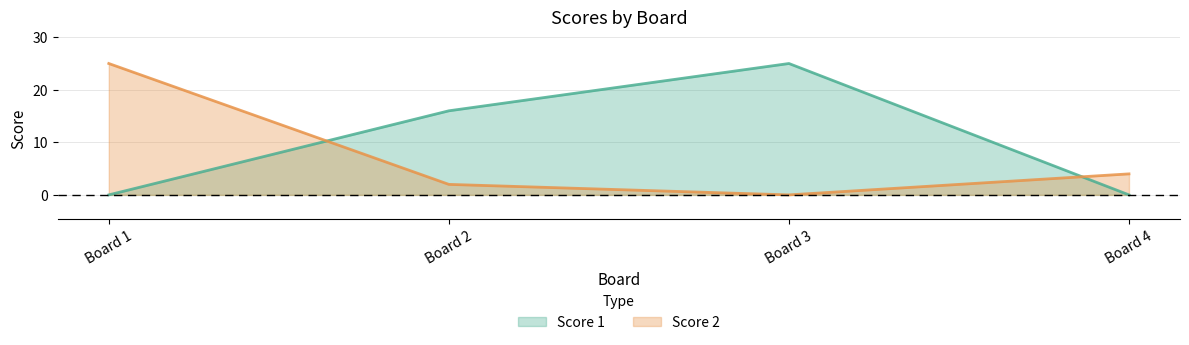

What is the average value of the Score 2 series?

8